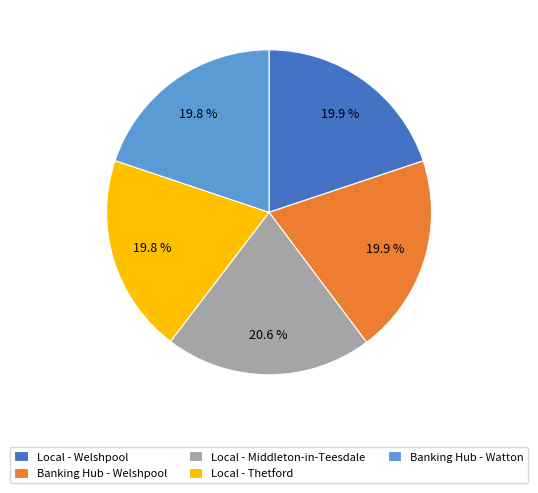

What is the largest slice in the pie chart?

Local - Middleton-in-Teesdale